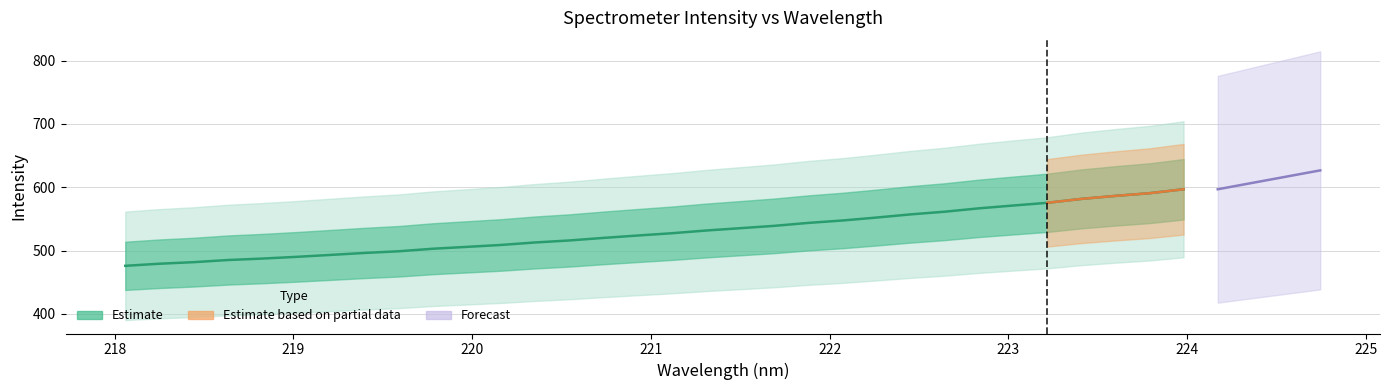

Does the chart have visible grid lines?

Yes